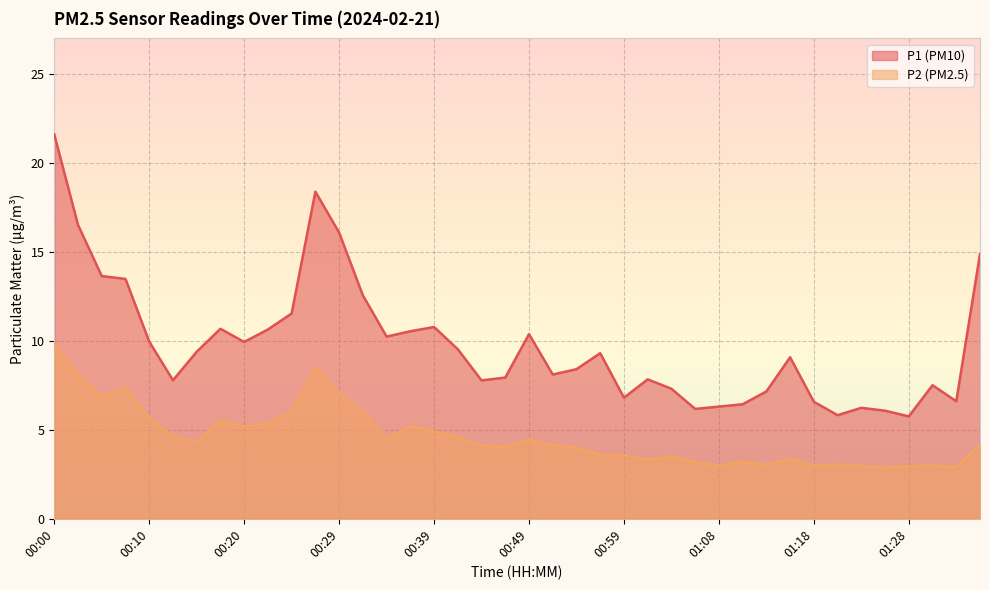

At how many categories does at least one series exceed 6?

38